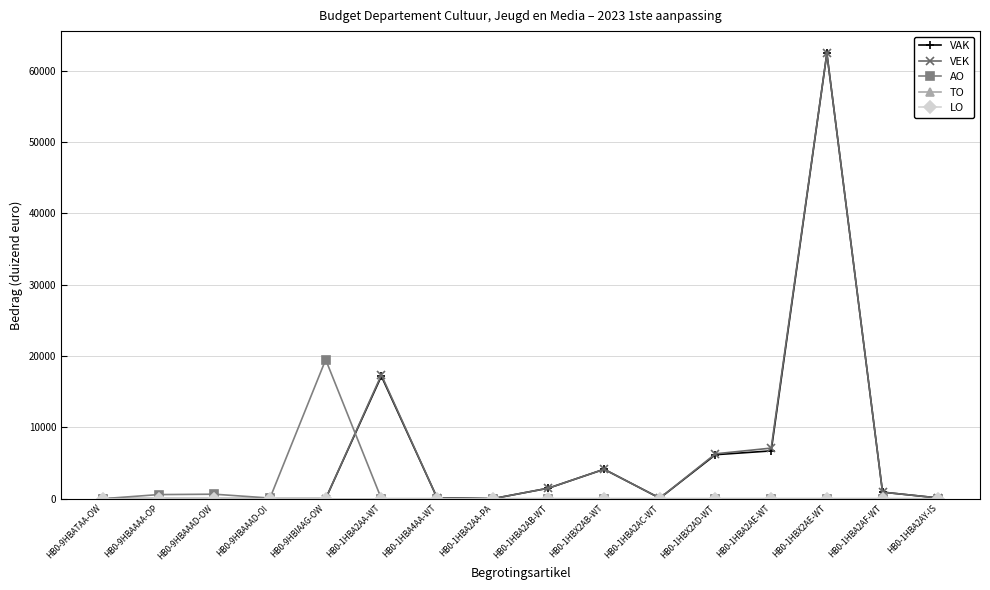

True or false: TO and VAK cross at least once.

False